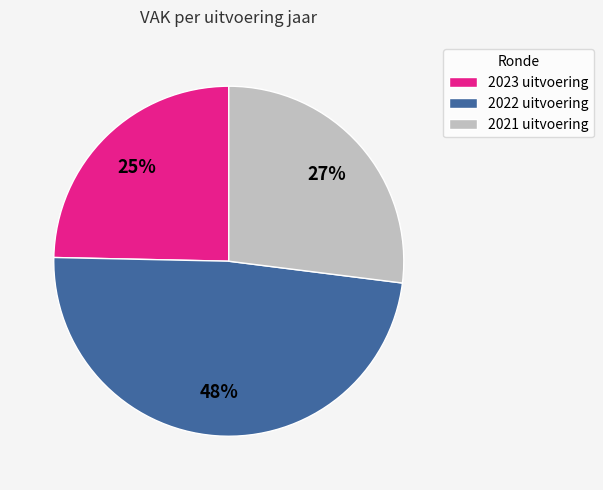

Combined, do 2021 uitvoering and 2022 uitvoering account for over 50%?

Yes